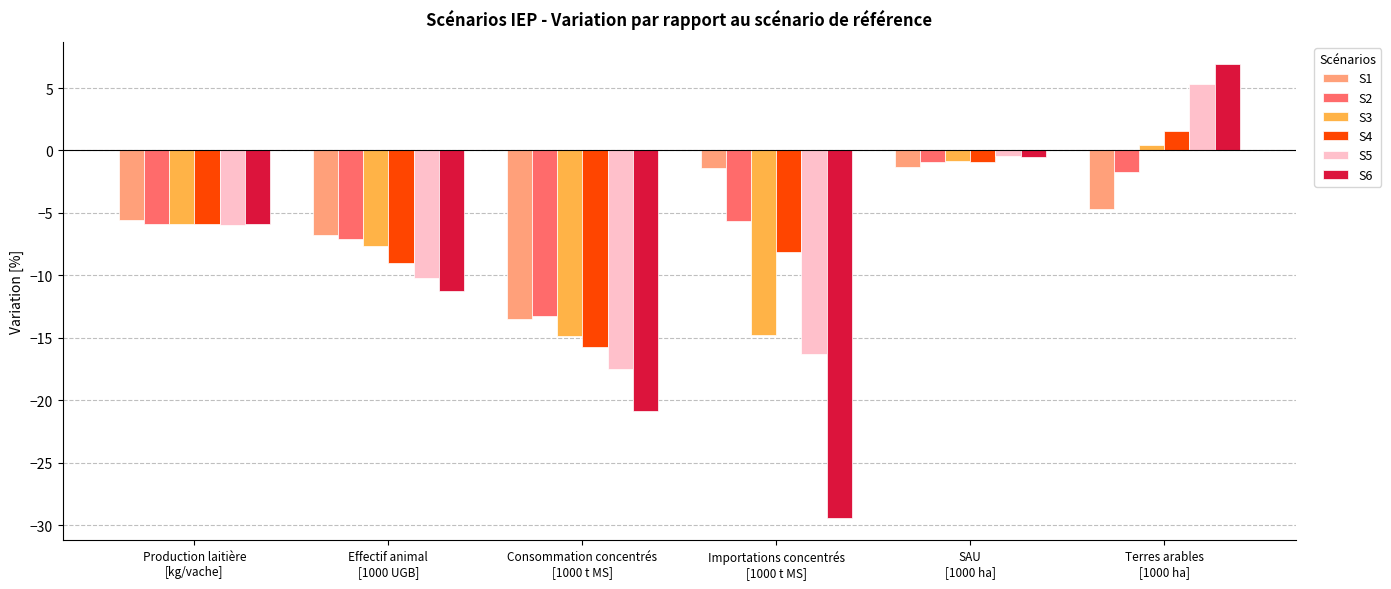

The S3 series shows 0.5 at Terres arables
[1000 ha]. True or false?

True